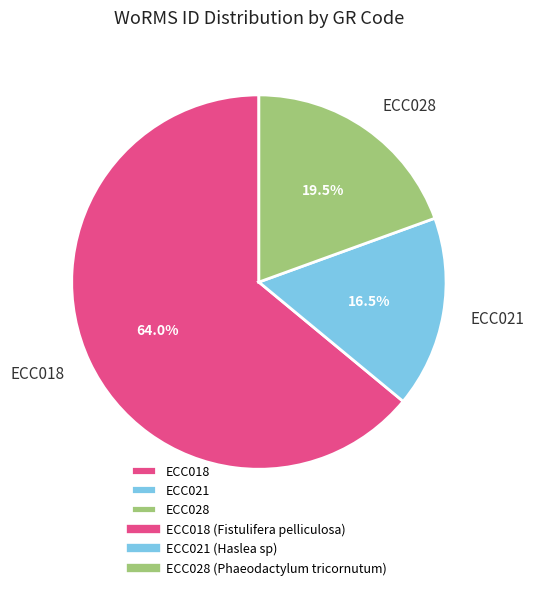

Is it true that ECC018 is 73% of the pie?

False